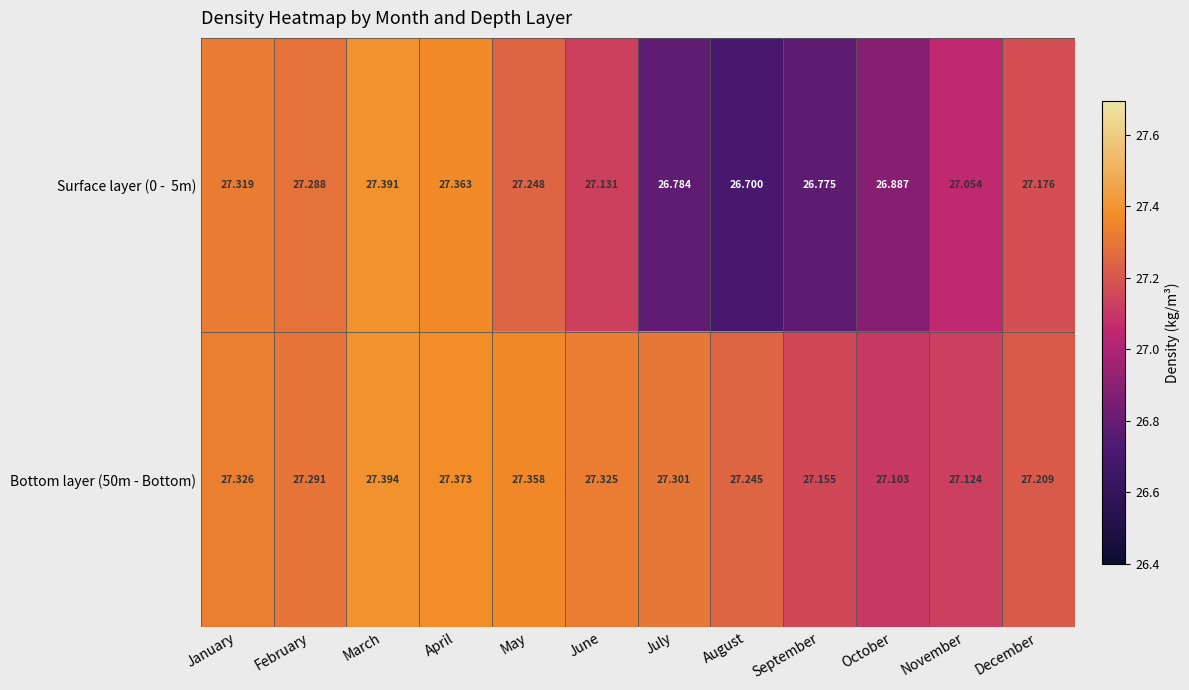

Which category has the lowest value across all series?

August